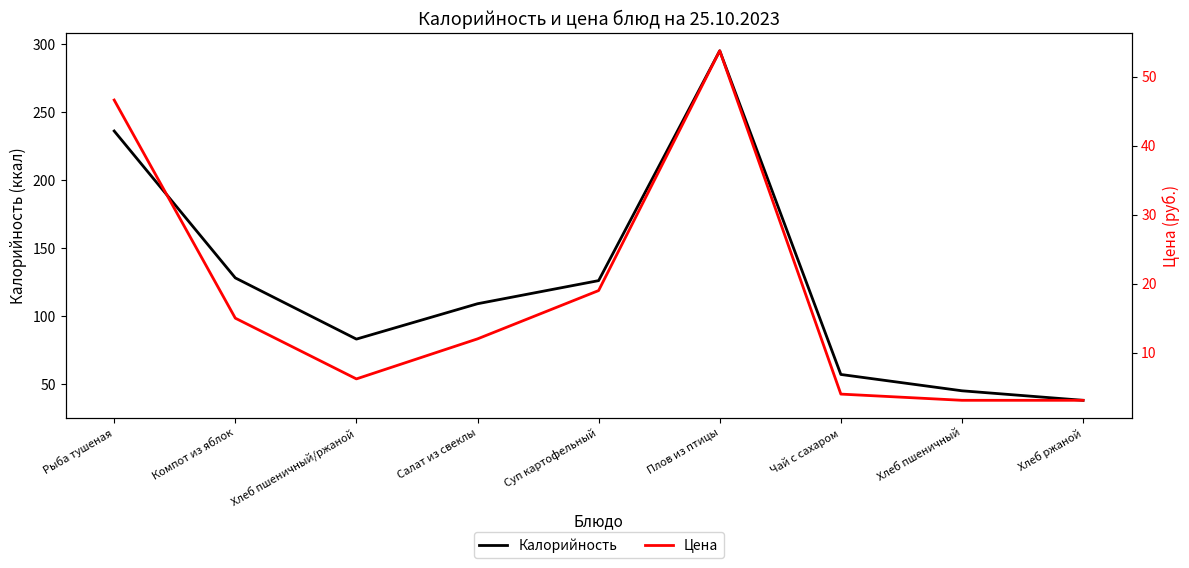

What is the difference between the maximum and minimum values in the Цена series?

50.6